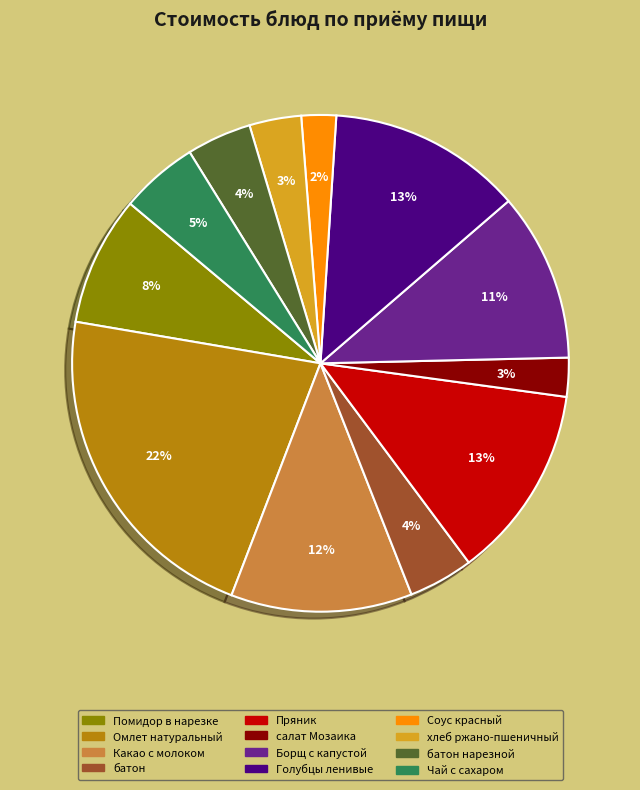

Is there a majority slice in this chart?

No